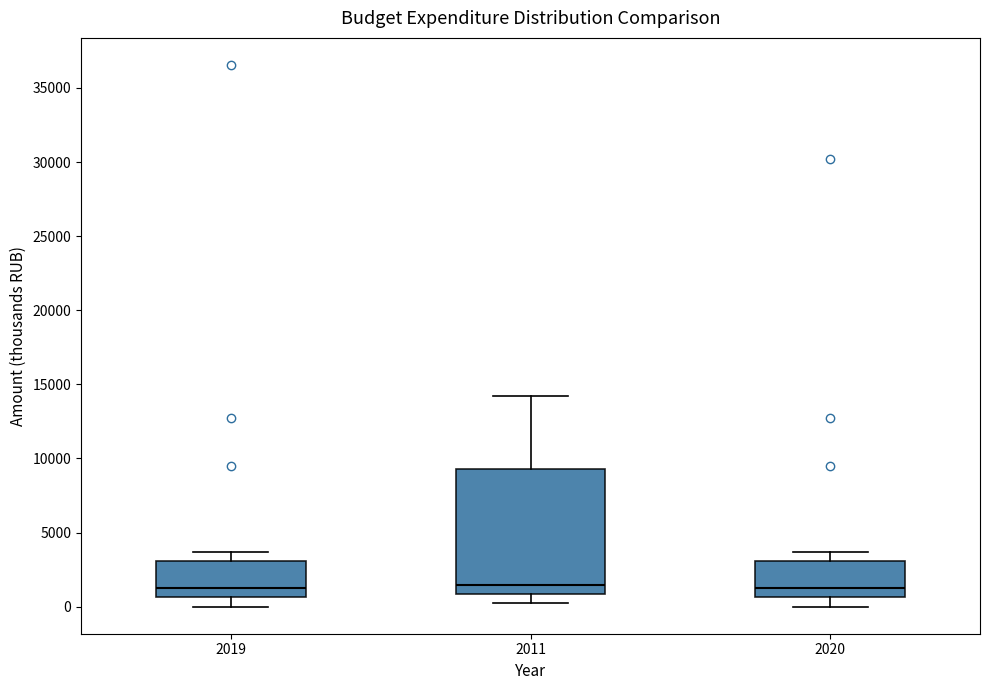

Where does the lower whisker of the box at x = 2019 end on the y-axis? The values are not printed on the chart, so give them approximately, as read against the axis.

0